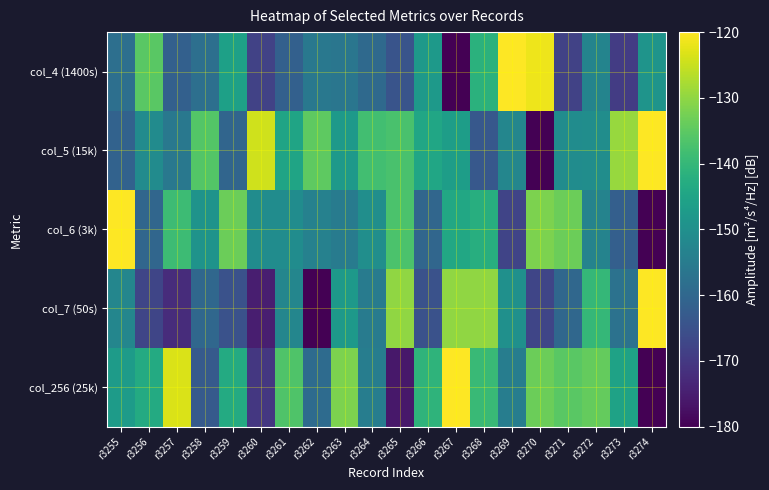

Rank the series at r3272 from highest to lowest value.

col_256 (25k), col_7 (50s), col_5 (15k), col_4 (1400s), col_6 (3k)